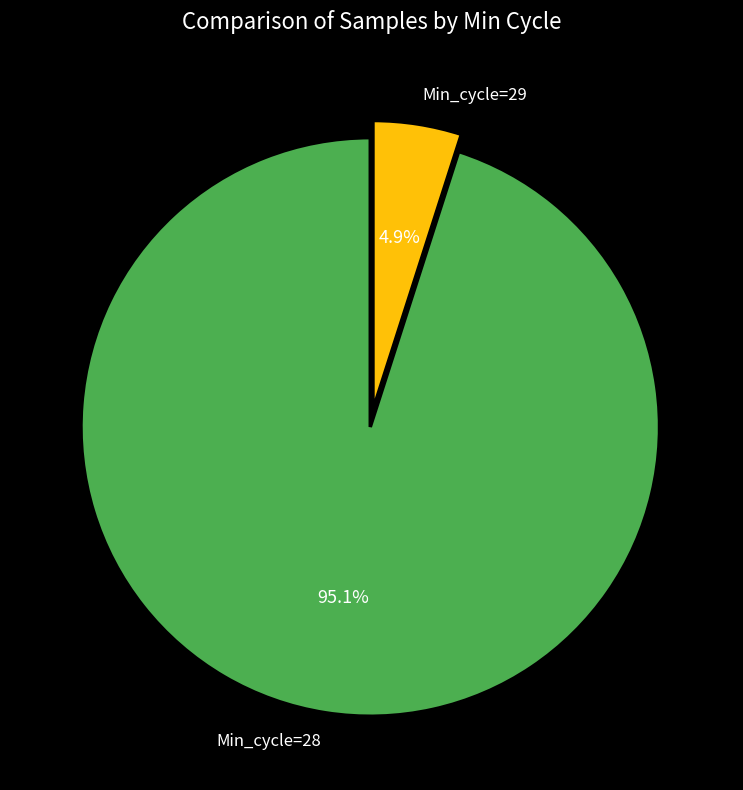

What percentage is NOT represented by Min_cycle=28?

4.9%